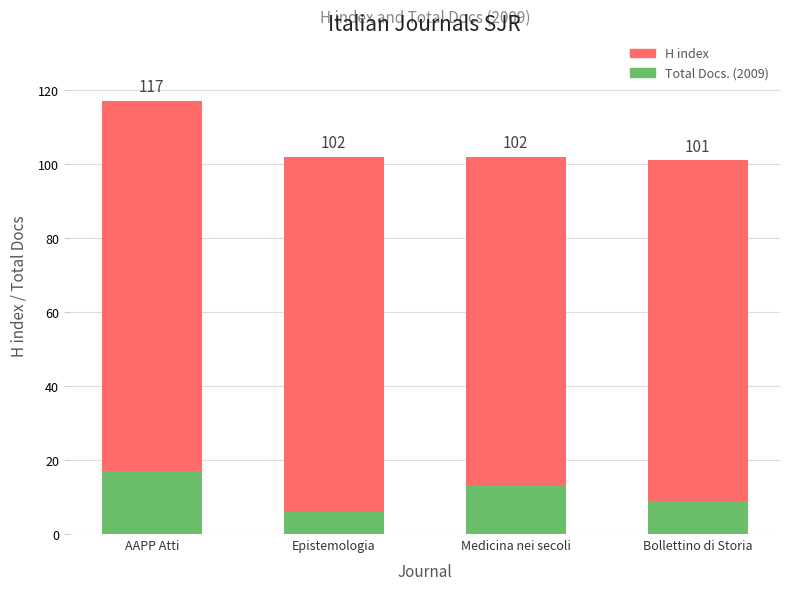

Rank the series by their maximum value, from lowest to highest.

Total Docs. (2009), H index